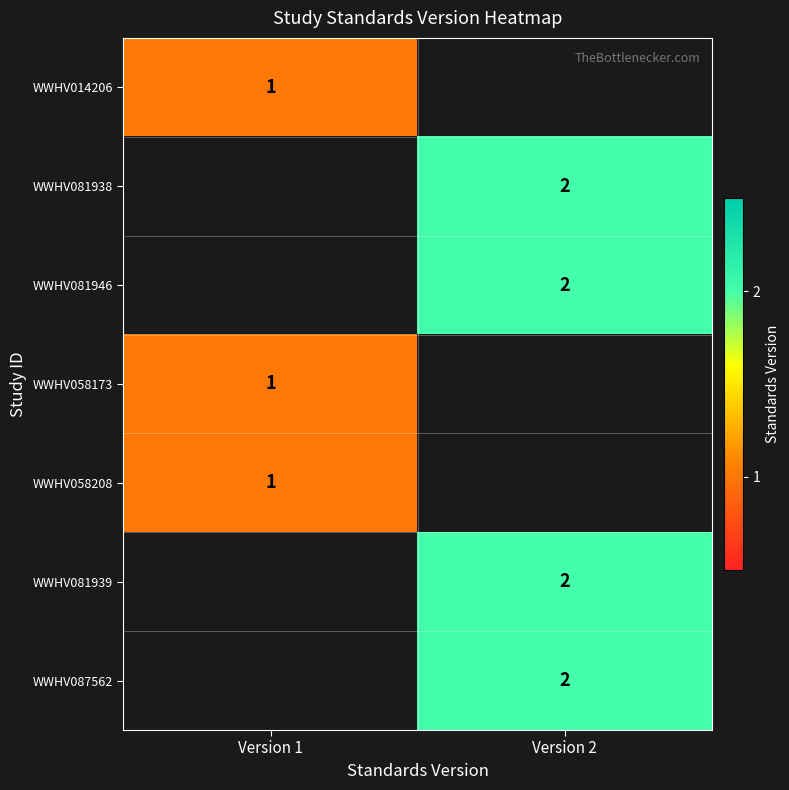

True or false: WWHV081938 has a value of 3 at Version 2.

False